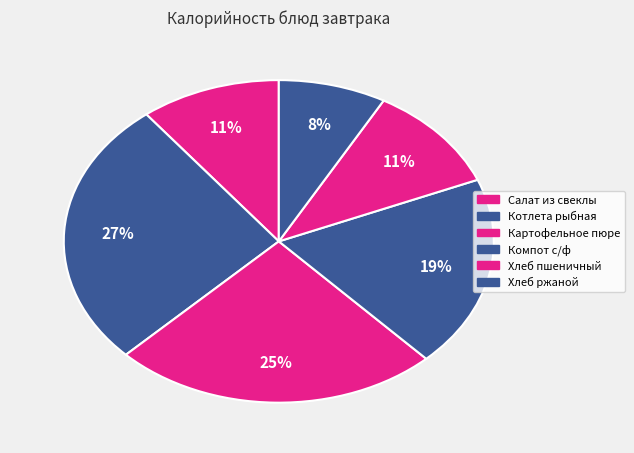

What percentage is the Компот с/ф slice, to the nearest percent?

19%